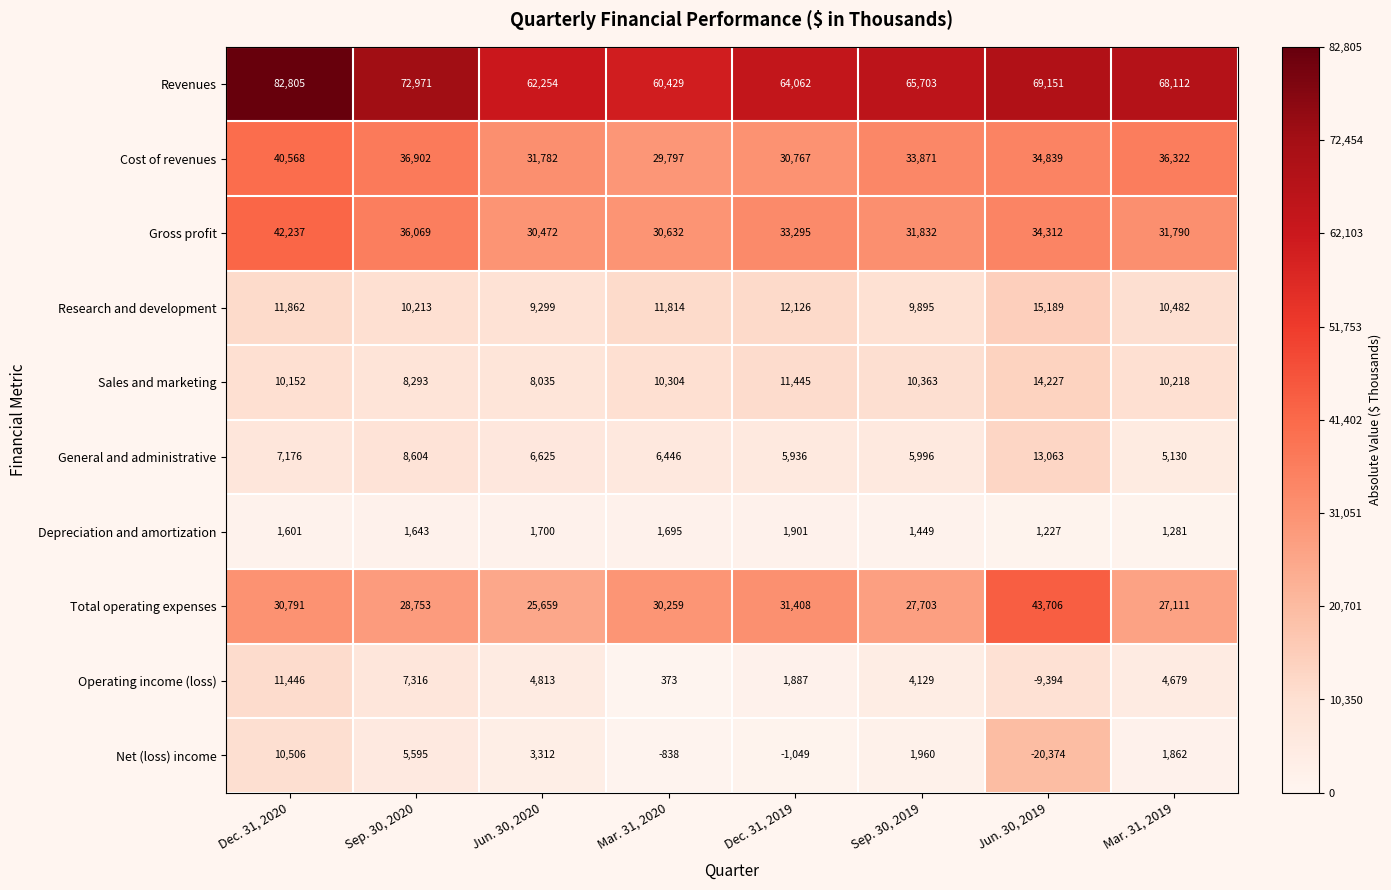

What is the greatest value displayed?

82805